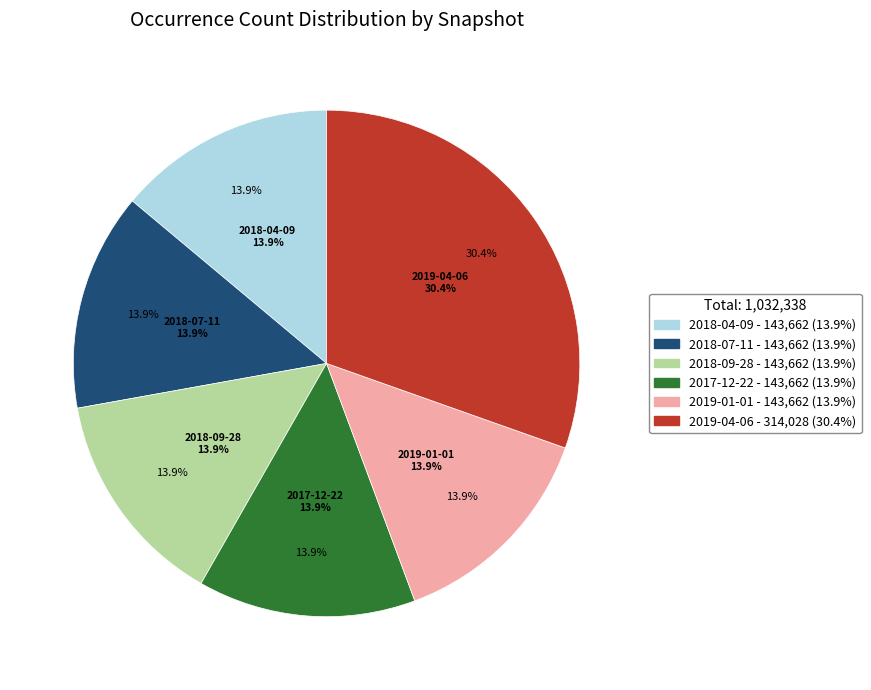

Is 2019-04-06 the majority of the pie?

No